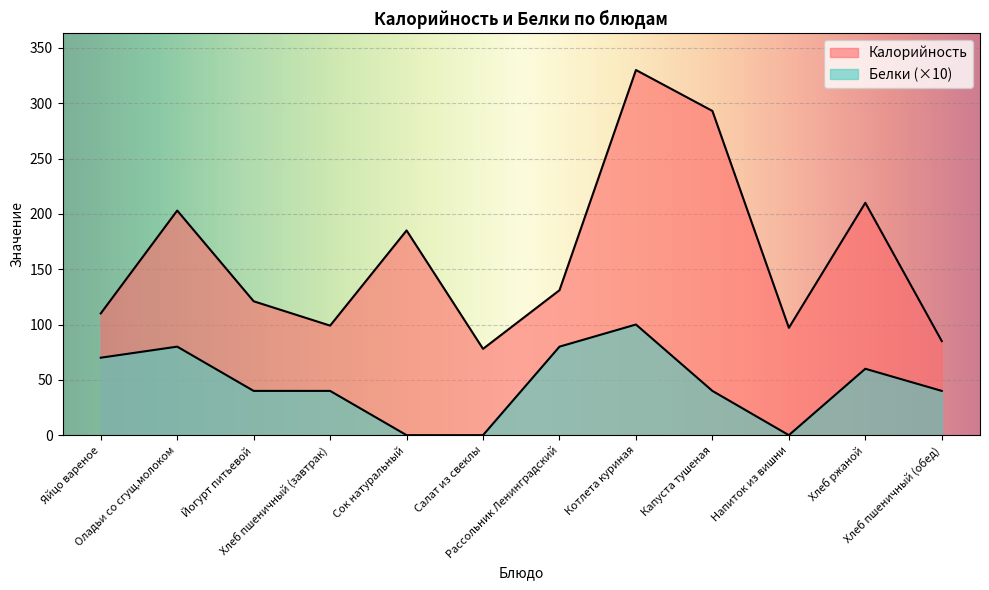

What is the total value across all series at Капуста тушеная?

333